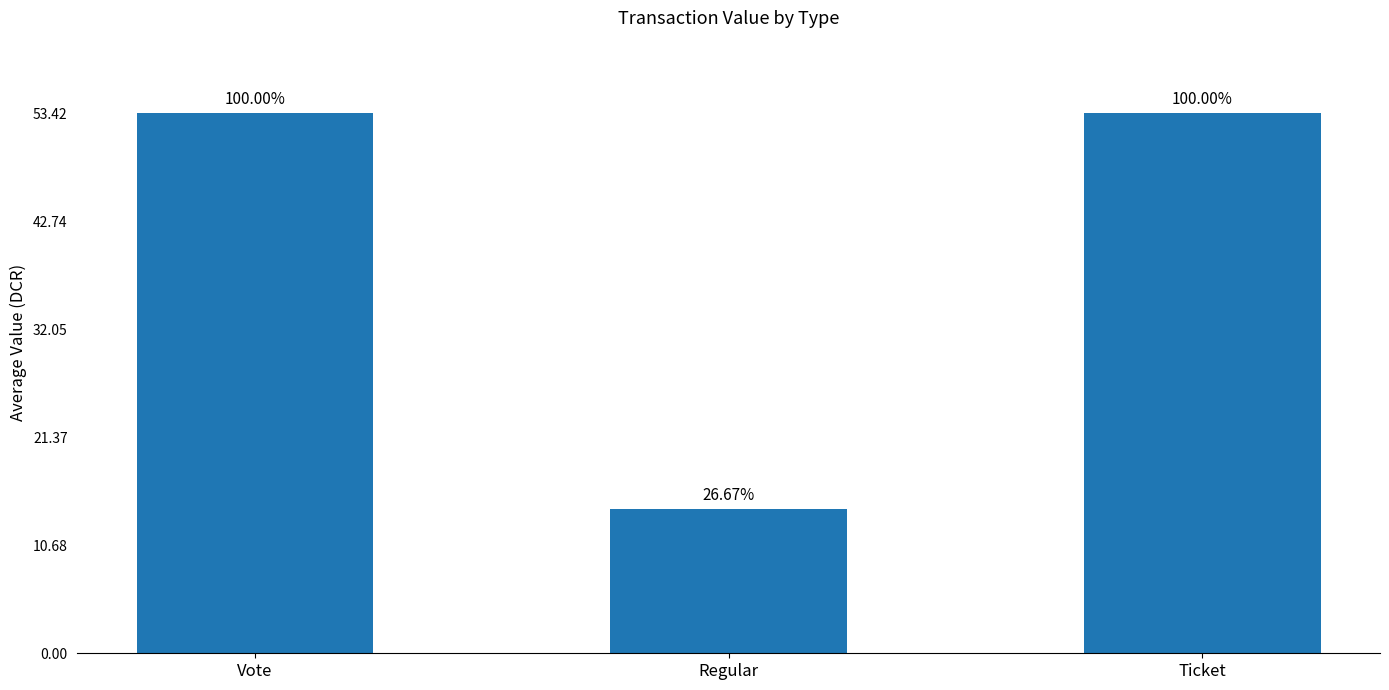

Does the chart contain any negative values?

No